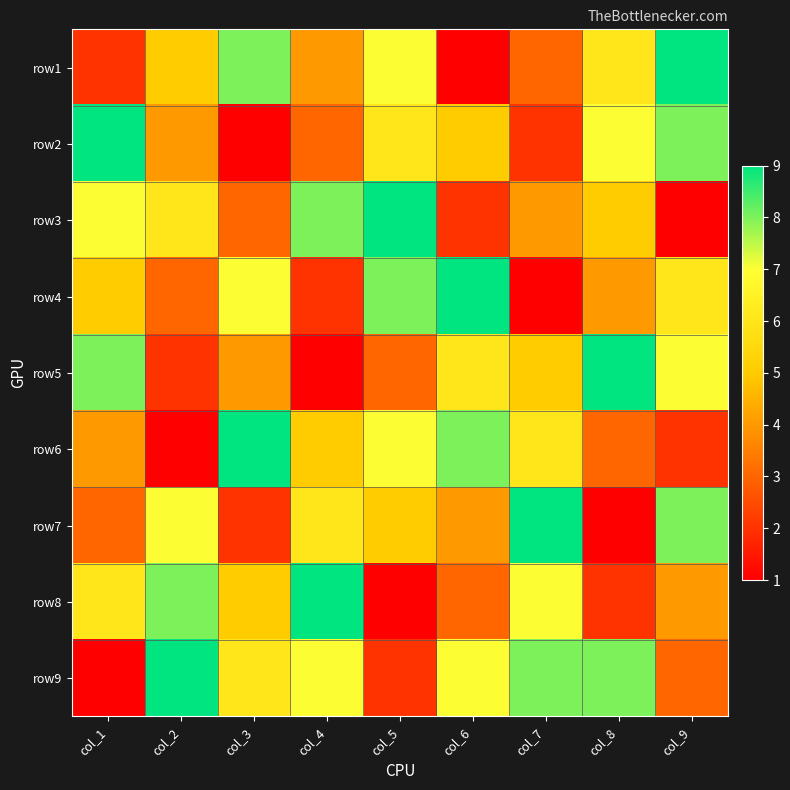

Reading left to right, what are all the values shown in this chart?

row1: col_1=2	col_2=5	col_3=8	col_4=4	col_5=7	col_6=1	col_7=3	col_8=6	col_9=9
row2: col_1=9	col_2=4	col_3=1	col_4=3	col_5=6	col_6=5	col_7=2	col_8=7	col_9=8
row3: col_1=7	col_2=6	col_3=3	col_4=8	col_5=9	col_6=2	col_7=4	col_8=5	col_9=1
row4: col_1=5	col_2=3	col_3=7	col_4=2	col_5=8	col_6=9	col_7=1	col_8=4	col_9=6
row5: col_1=8	col_2=2	col_3=4	col_4=1	col_5=3	col_6=6	col_7=5	col_8=9	col_9=7
row6: col_1=4	col_2=1	col_3=9	col_4=5	col_5=7	col_6=8	col_7=6	col_8=3	col_9=2
row7: col_1=3	col_2=7	col_3=2	col_4=6	col_5=5	col_6=4	col_7=9	col_8=1	col_9=8
row8: col_1=6	col_2=8	col_3=5	col_4=9	col_5=1	col_6=3	col_7=7	col_8=2	col_9=4
row9: col_1=1	col_2=9	col_3=6	col_4=7	col_5=2	col_6=7	col_7=8	col_8=8	col_9=3